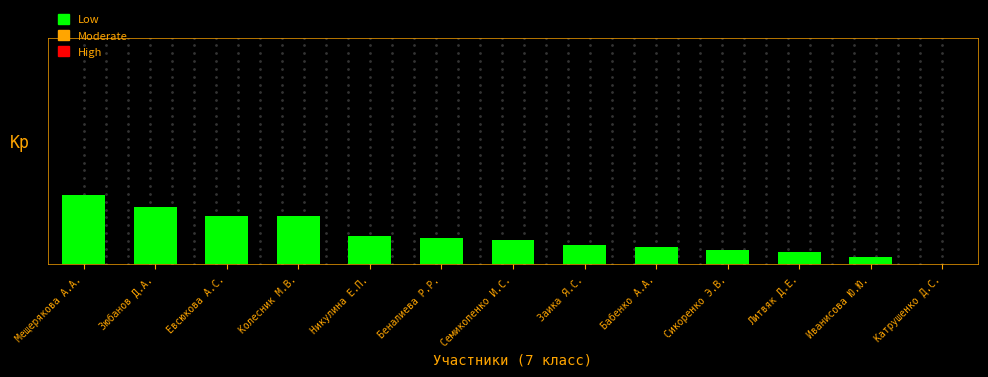

List the labels in order of value, largest first.

Мещерякова А.А., Зюбанов Д.А., Евсюкова А.С., Колесник М.В., Никулина Е.П., Беналиева Р.Р., Семикопенко И.С., Заика Я.С., Бабенко А.А., Сикоренко Э.В., Литвяк Д.Е., Иванисова Ю.Ю., Катрушенко Д.С.